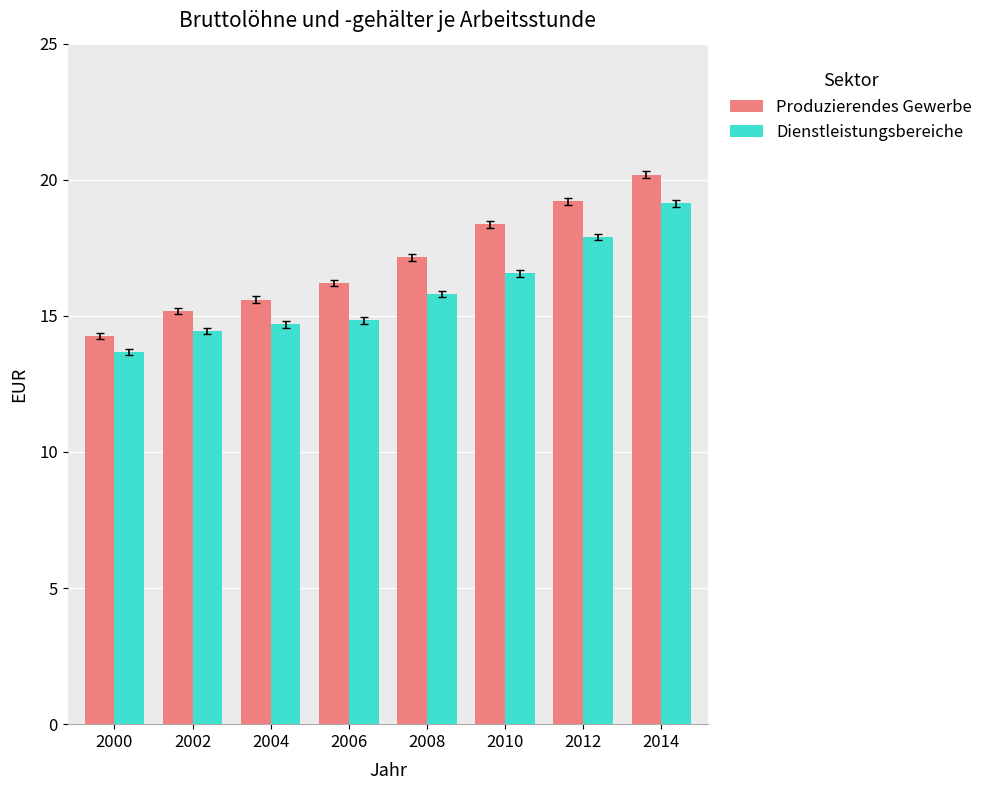

Which series has the largest total across all categories?

Produzierendes Gewerbe